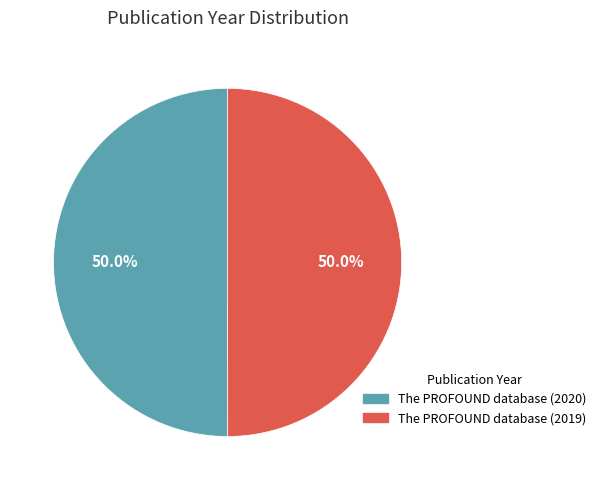

Count the number of slices in the pie.

2